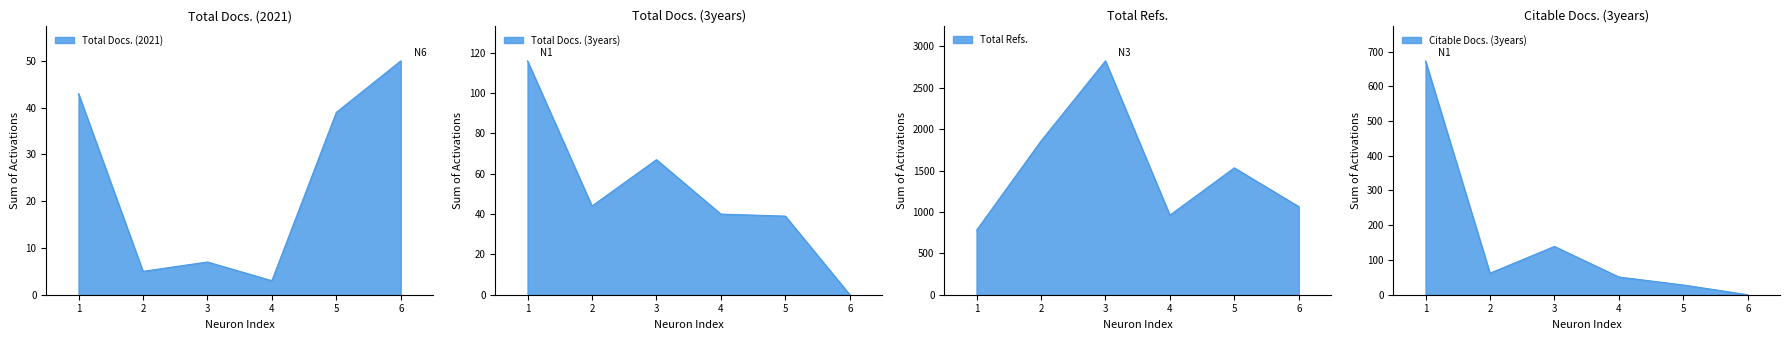

What is the sum of all Citable Docs. (3years) values?

953